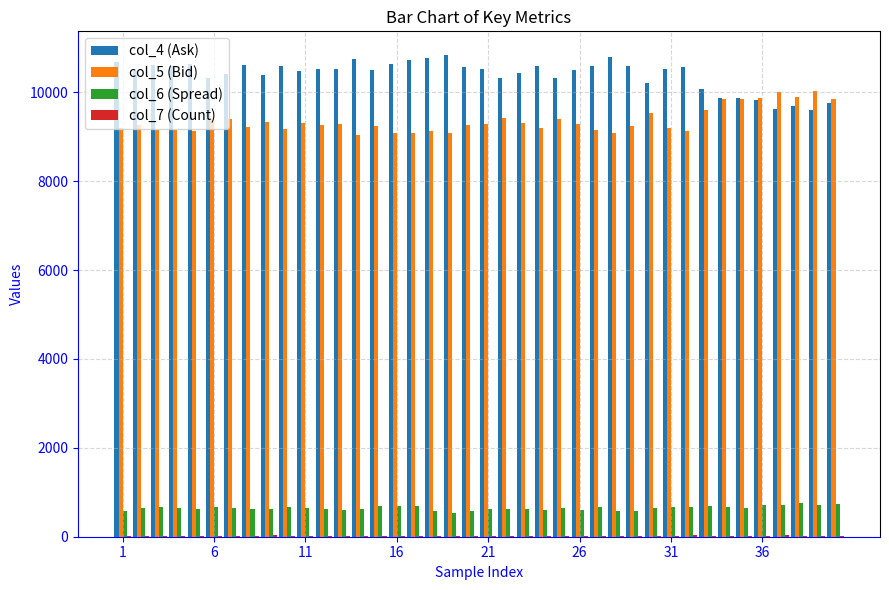

Which series has the largest total across all categories?

col_4 (Ask)